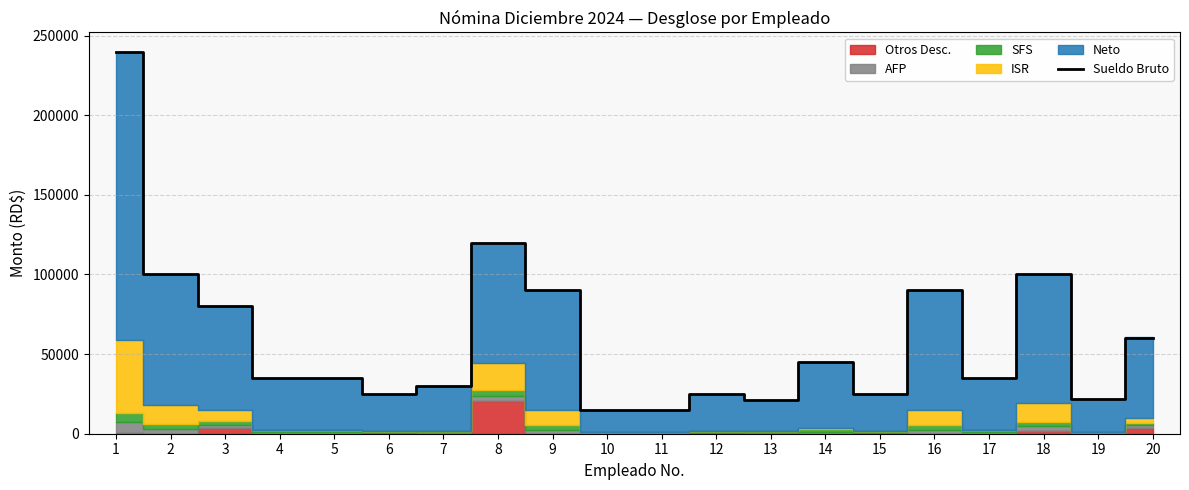

What is the change in value from 3 to 13?

-59000